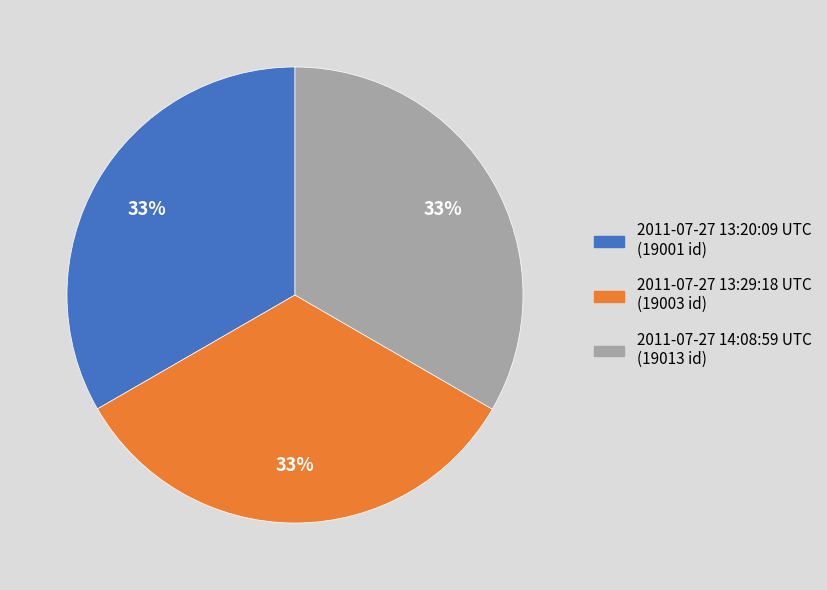

What is the ratio of the value at 2011-07-27 14:08:59 UTC to the value at 2011-07-27 13:20:09 UTC?

1.0